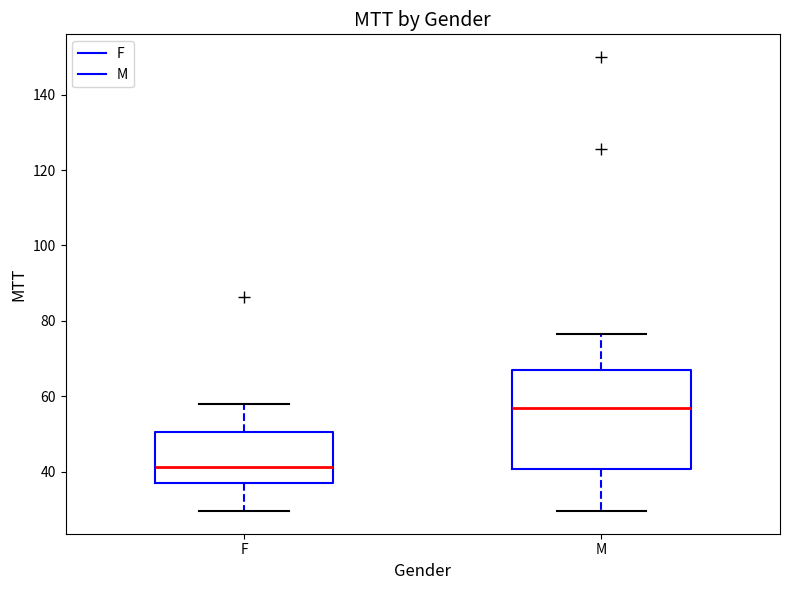

Which box has the lowest median line?

F